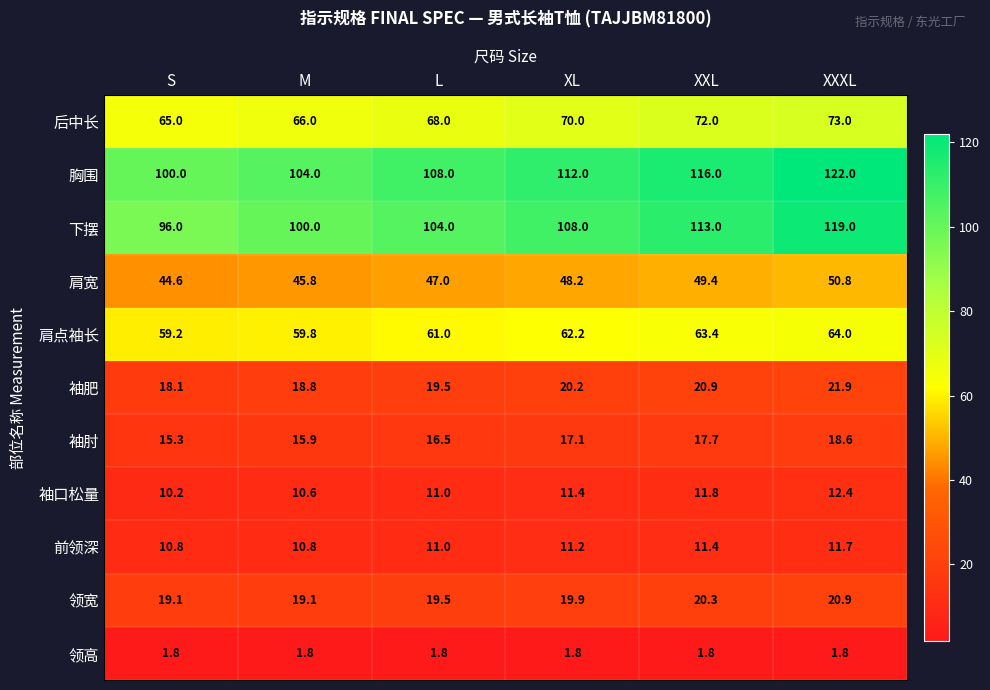

The value of 下摆 at L is 104.0. True or false?

True